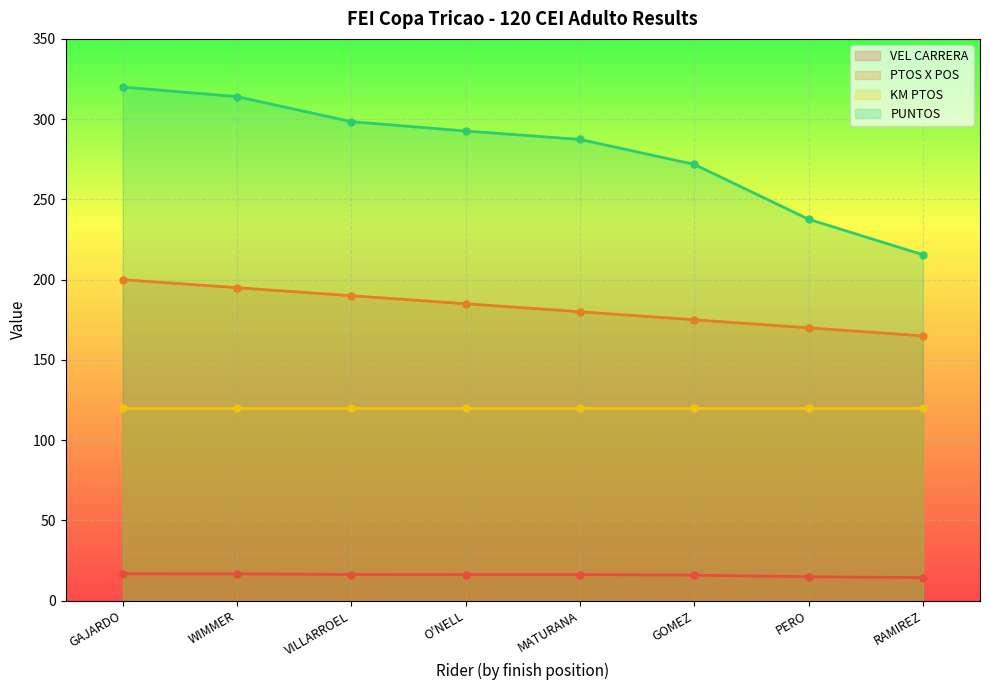

Which has a higher value, MATURANA or O'NELL?

O'NELL